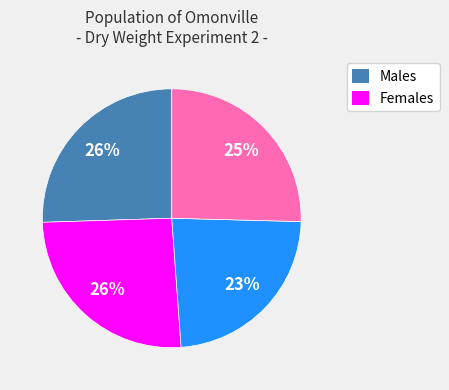

To the nearest percent, what is the average slice percentage?

25%